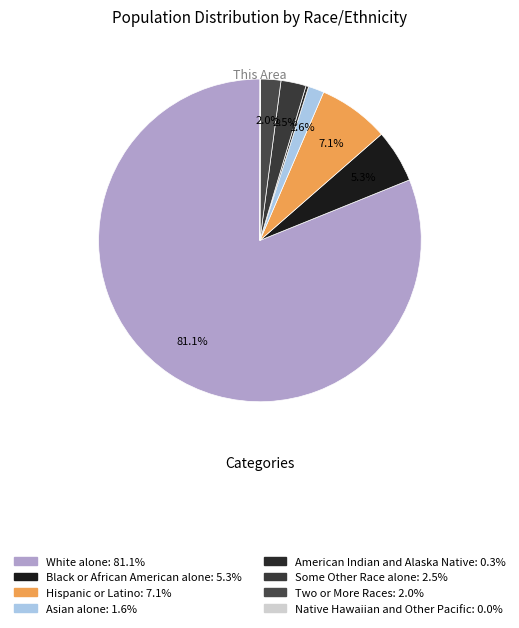

Count the number of slices in the pie.

8